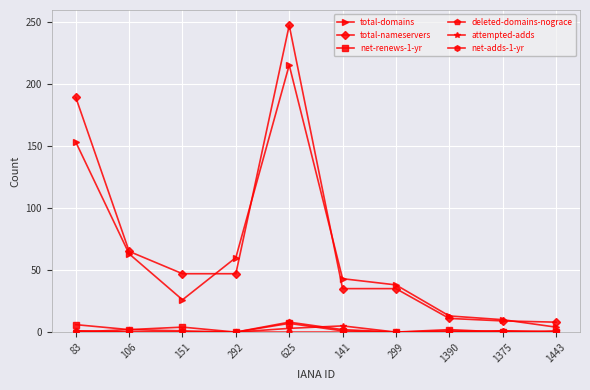

What is the label of the 9th point from the right?

106